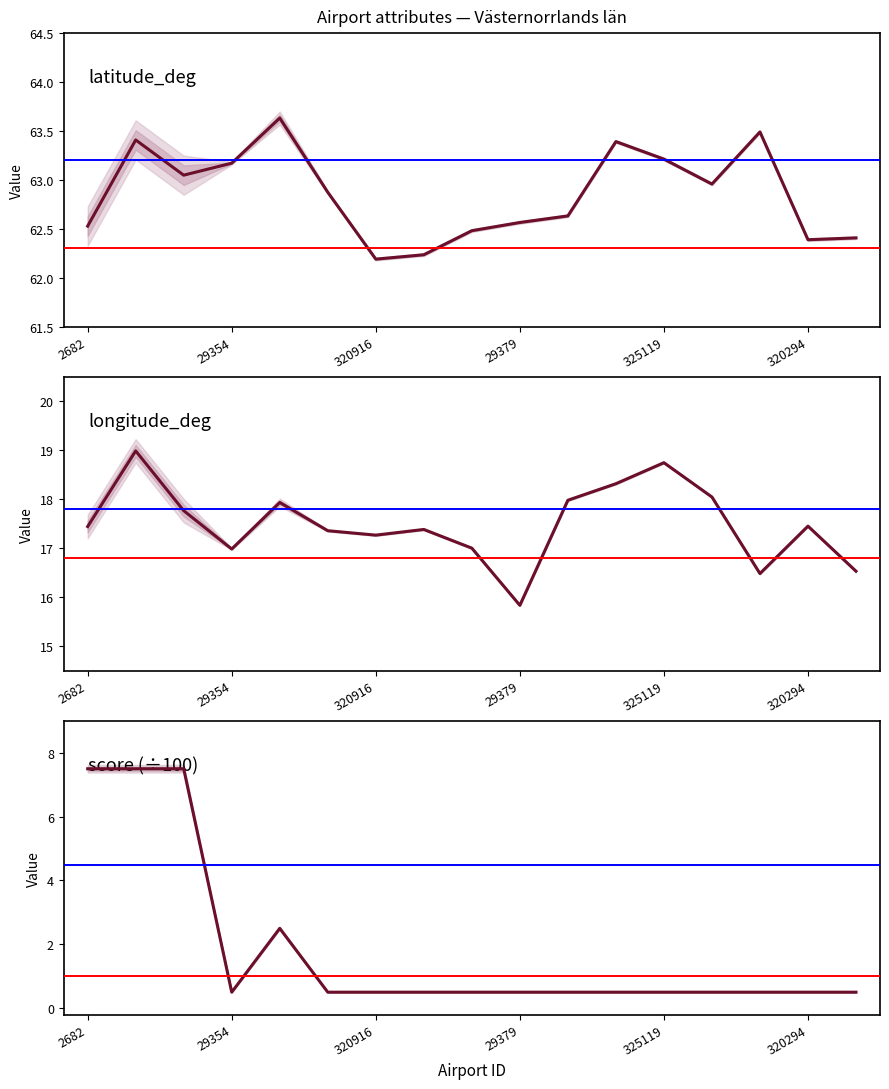

Is the value of score (÷100) at 2682 greater than the value of latitude_deg at 11?

No